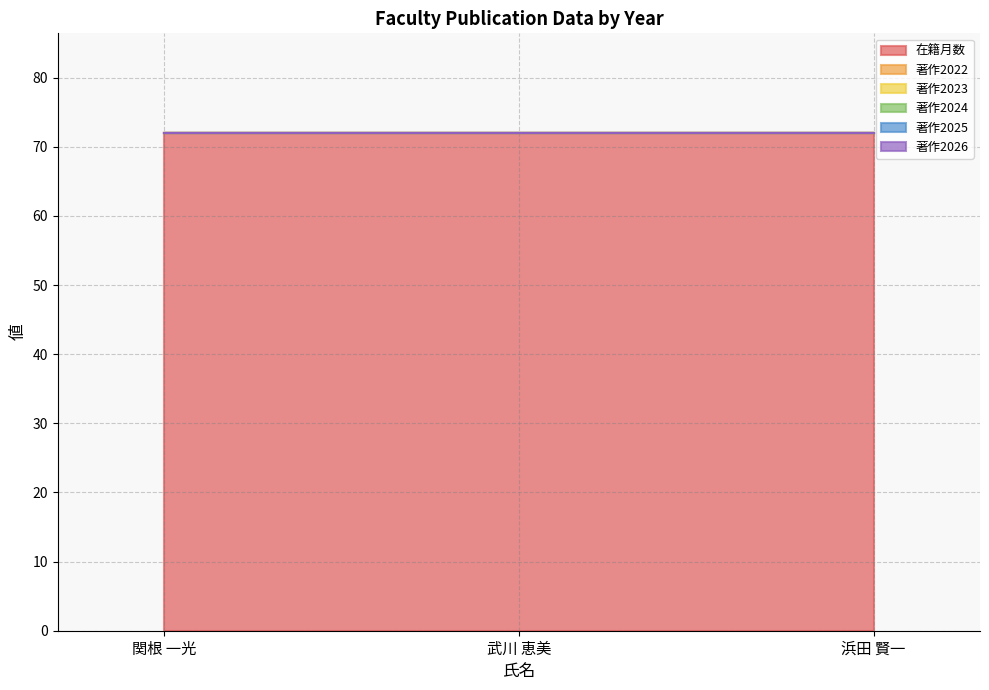

Is the value of 著作2022 at 関根 一光 greater than the value of 著作2025 at 浜田 賢一?

No